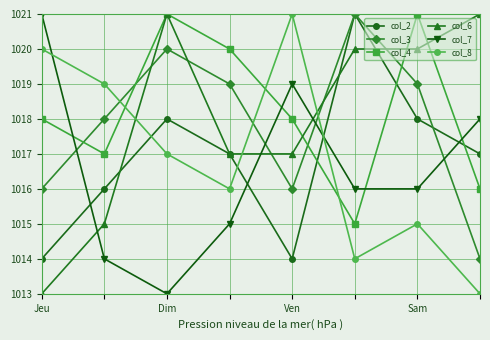

What is the maximum value for col_7?

1021